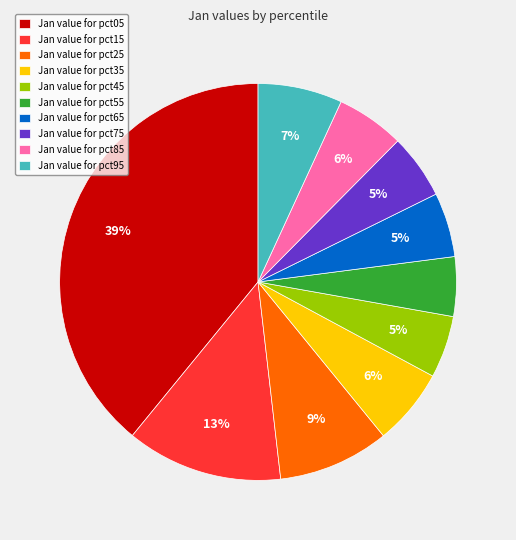

To the nearest percent, what percentage of the pie is Jan value for pct55?

5%